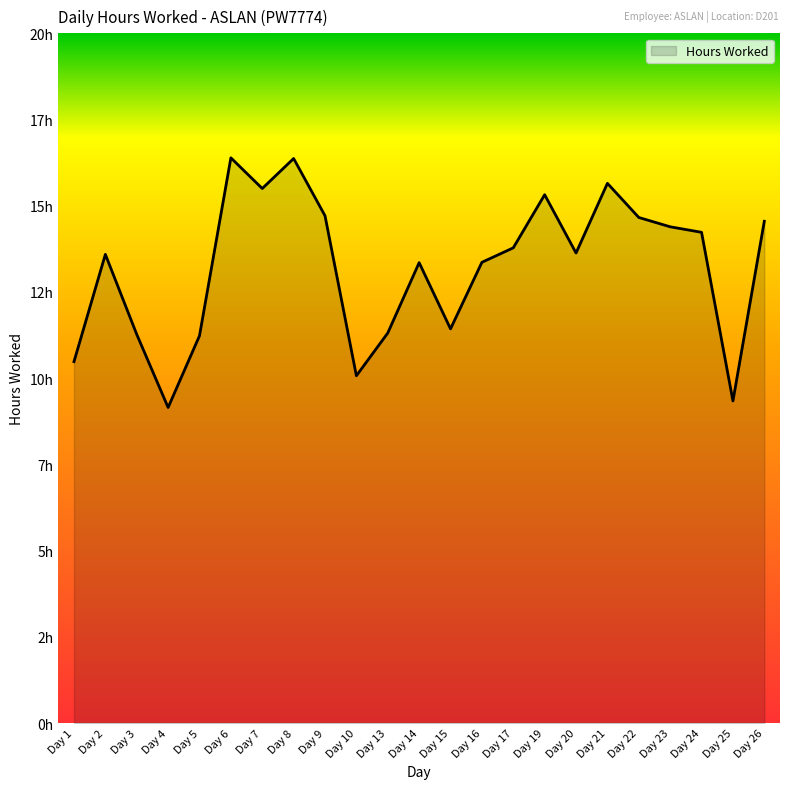

How many points are lower than both their immediate neighbors (excluding endpoints)?

6